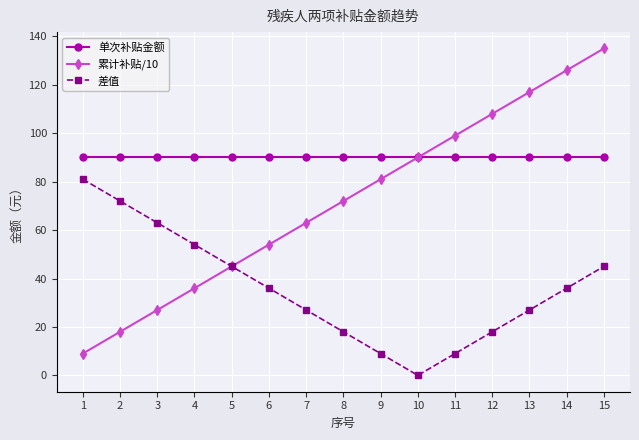

True or false: 单次补贴金额 and 差值 intersect in this chart.

False